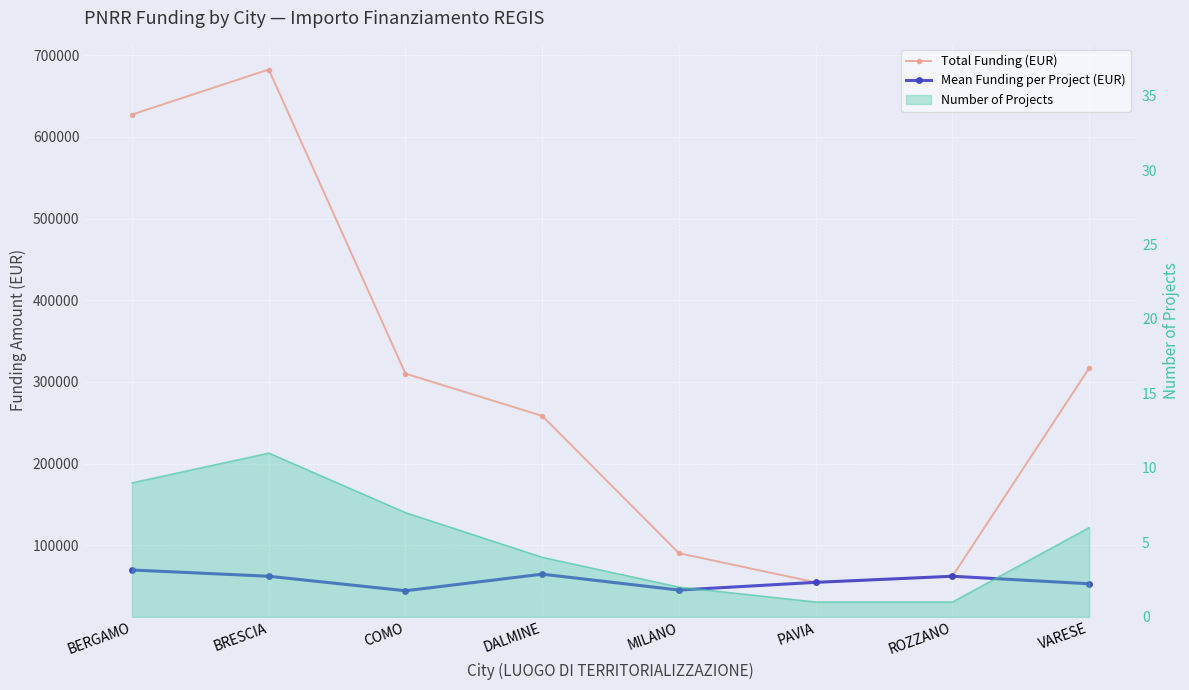

How many lines are shown in the chart?

2